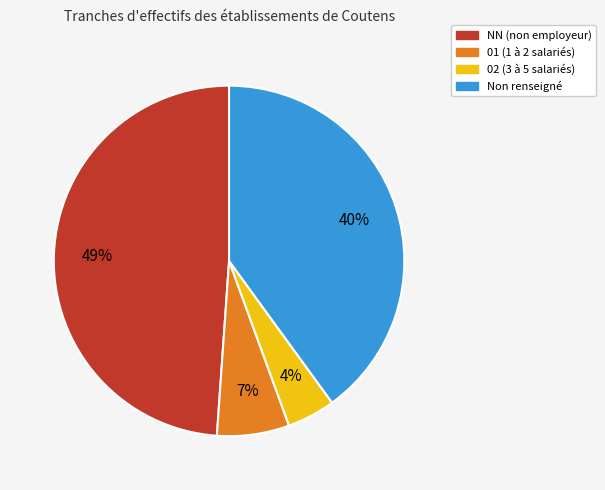

Is there any slice that represents more than half of the pie?

No